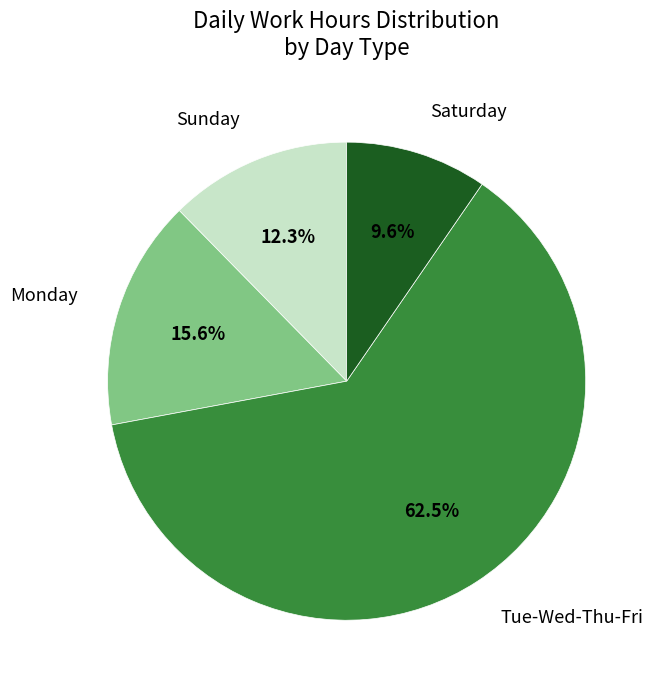

Is there any slice that represents more than half of the pie?

Yes